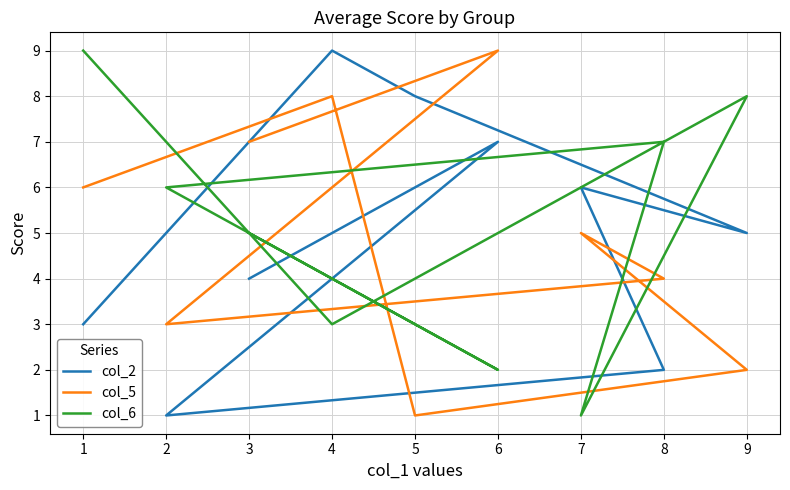

What is the lowest value of the col_2 series?

1